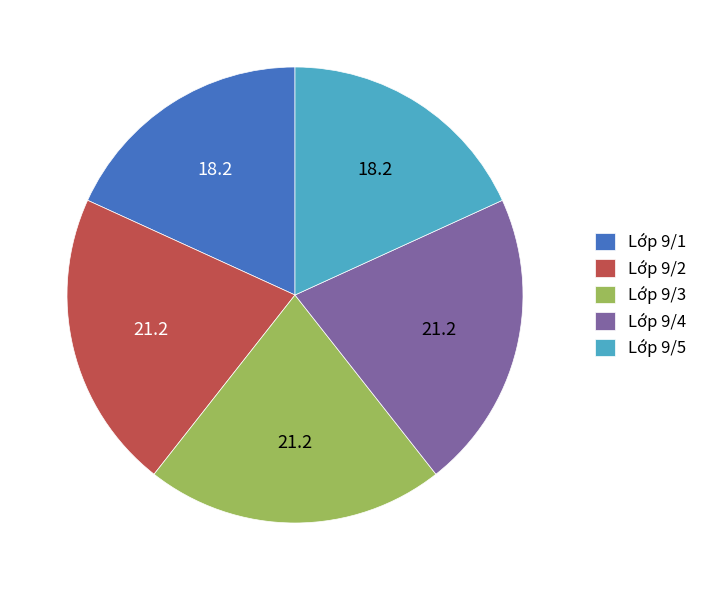

Does Lớp 9/4 account for over 50% of the chart?

No